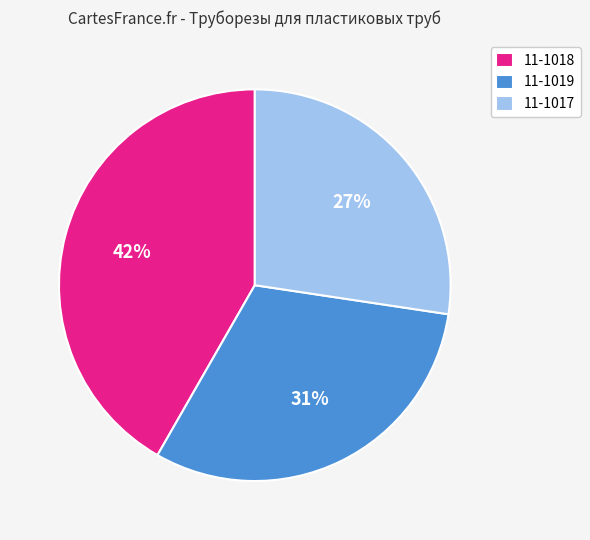

What percentage is the 11-1017 slice, to the nearest percent?

27%